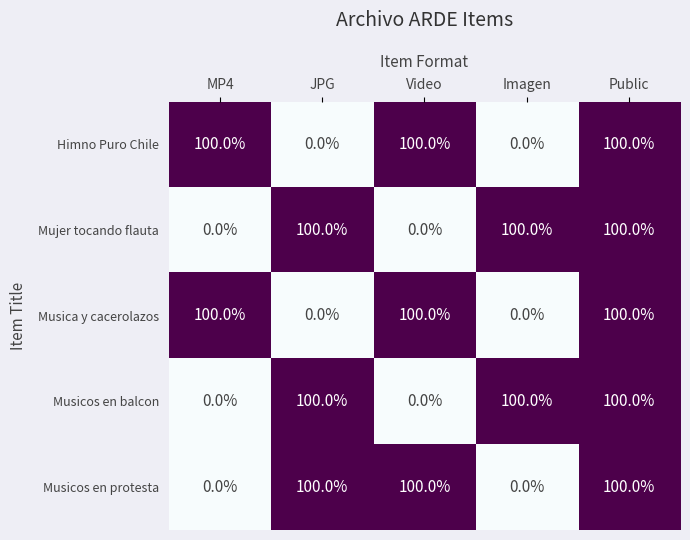

What is the difference between the Himno Puro Chile values at MP4 and Imagen?

100